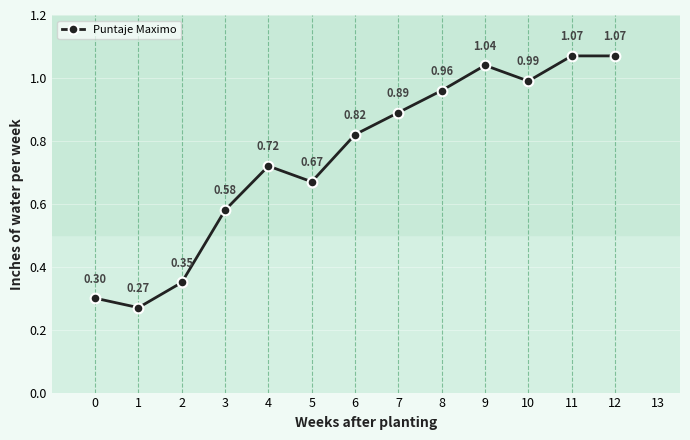

What is the sum of all values?

9.7